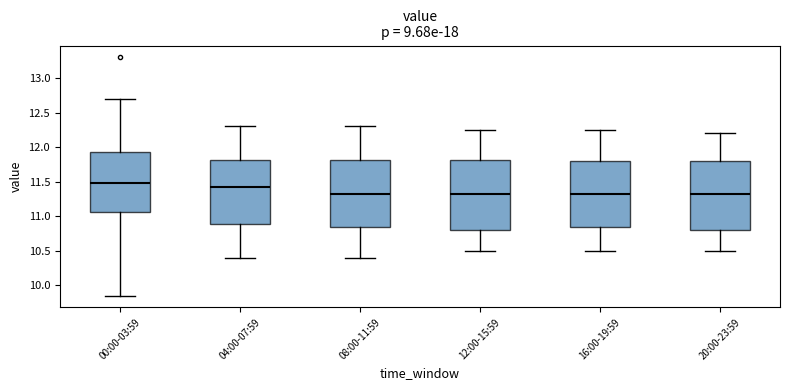

Reading left to right, read every box against the y-axis: the position of its median line, the range the box covers, and the ends of its whiskers. The values are not printed on the chart, so give them approximately, as read against the axis.

00:00-03:59: median 11.50, box 11.05 to 11.95, whiskers 9.85 to 12.70
04:00-07:59: median 11.45, box 10.90 to 11.80, whiskers 10.40 to 12.30
08:00-11:59: median 11.35, box 10.85 to 11.80, whiskers 10.40 to 12.30
12:00-15:59: median 11.35, box 10.80 to 11.80, whiskers 10.50 to 12.25
16:00-19:59: median 11.35, box 10.85 to 11.80, whiskers 10.50 to 12.25
20:00-23:59: median 11.35, box 10.80 to 11.80, whiskers 10.50 to 12.20